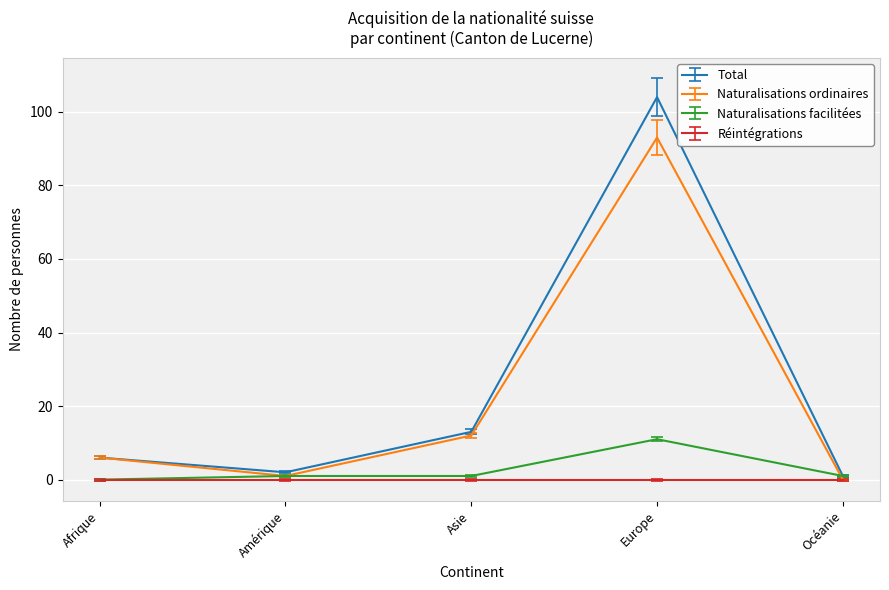

Which series has the widest spread of values?

Total